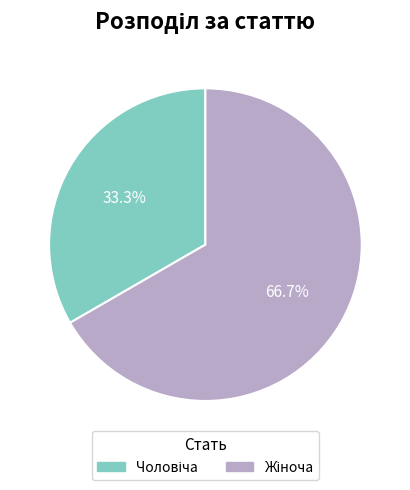

To the nearest percent, what is the difference between the largest and smallest slice percentages?

33%